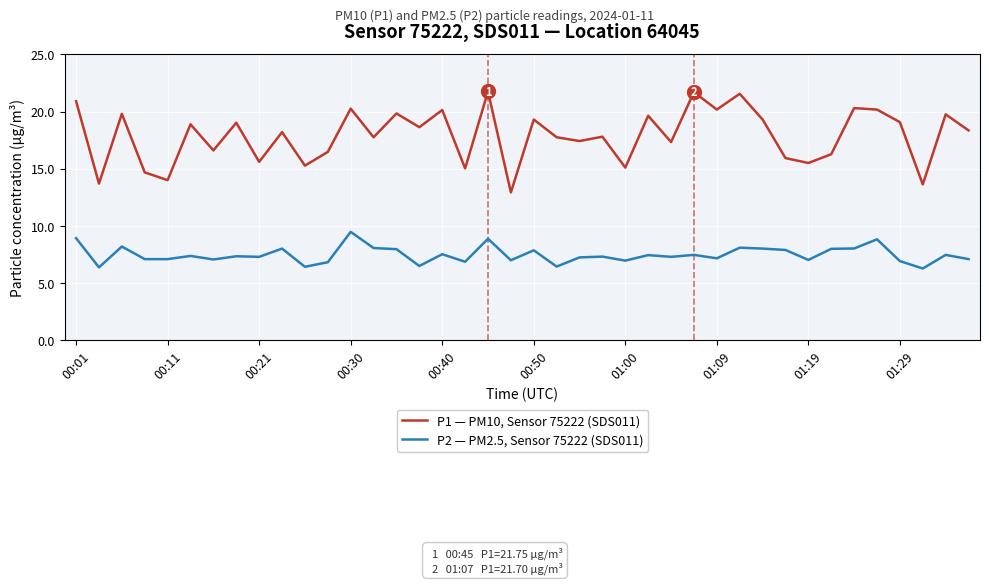

Is this an area chart (filled region under the line)?

No